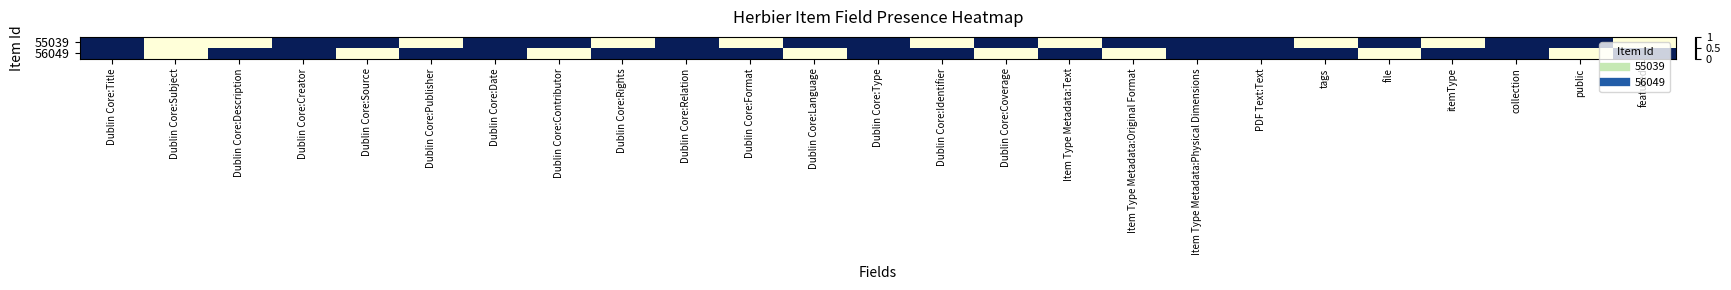

Reading left to right, transcribe all the data shown in this chart.

55039: Dublin Core:Title=1	Dublin Core:Subject=0	Dublin Core:Description=0	Dublin Core:Creator=1	Dublin Core:Source=1	Dublin Core:Publisher=0	Dublin Core:Date=1	Dublin Core:Contributor=1	Dublin Core:Rights=0	Dublin Core:Relation=1	Dublin Core:Format=0	Dublin Core:Language=1	Dublin Core:Type=1	Dublin Core:Identifier=0	Dublin Core:Coverage=1	Item Type Metadata:Text=0	Item Type Metadata:Original Format=1	Item Type Metadata:Physical Dimensions=1	PDF Text:Text=1	tags=0	file=1	itemType=0	collection=1	public=1	featured=0
56049: Dublin Core:Title=1	Dublin Core:Subject=0	Dublin Core:Description=1	Dublin Core:Creator=1	Dublin Core:Source=0	Dublin Core:Publisher=1	Dublin Core:Date=1	Dublin Core:Contributor=0	Dublin Core:Rights=1	Dublin Core:Relation=1	Dublin Core:Format=1	Dublin Core:Language=0	Dublin Core:Type=1	Dublin Core:Identifier=1	Dublin Core:Coverage=0	Item Type Metadata:Text=1	Item Type Metadata:Original Format=0	Item Type Metadata:Physical Dimensions=1	PDF Text:Text=1	tags=1	file=0	itemType=1	collection=1	public=0	featured=1